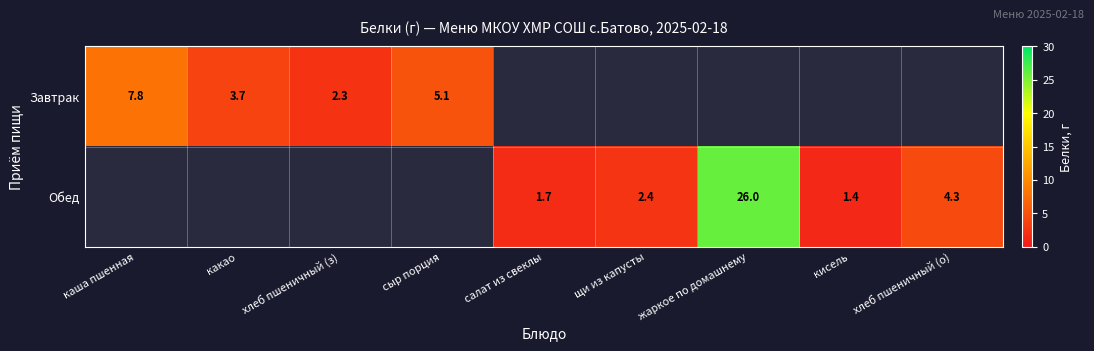

The value of Завтрак at сыр порция is 5.1. True or false?

True